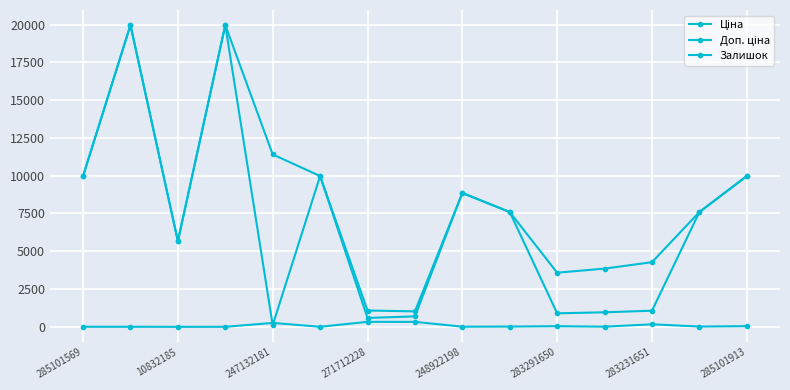

How many lines are shown in the chart?

3